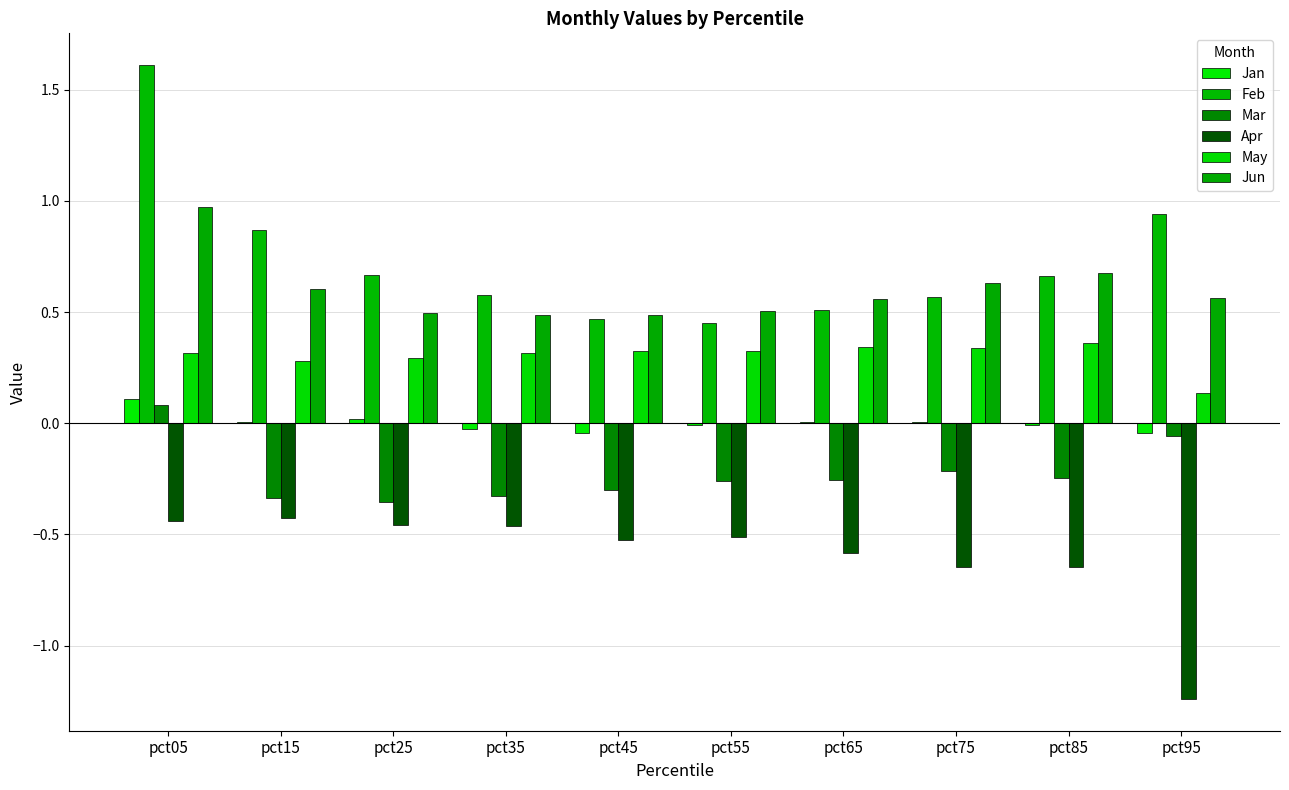

Between pct45 and pct35, which is larger?

pct35